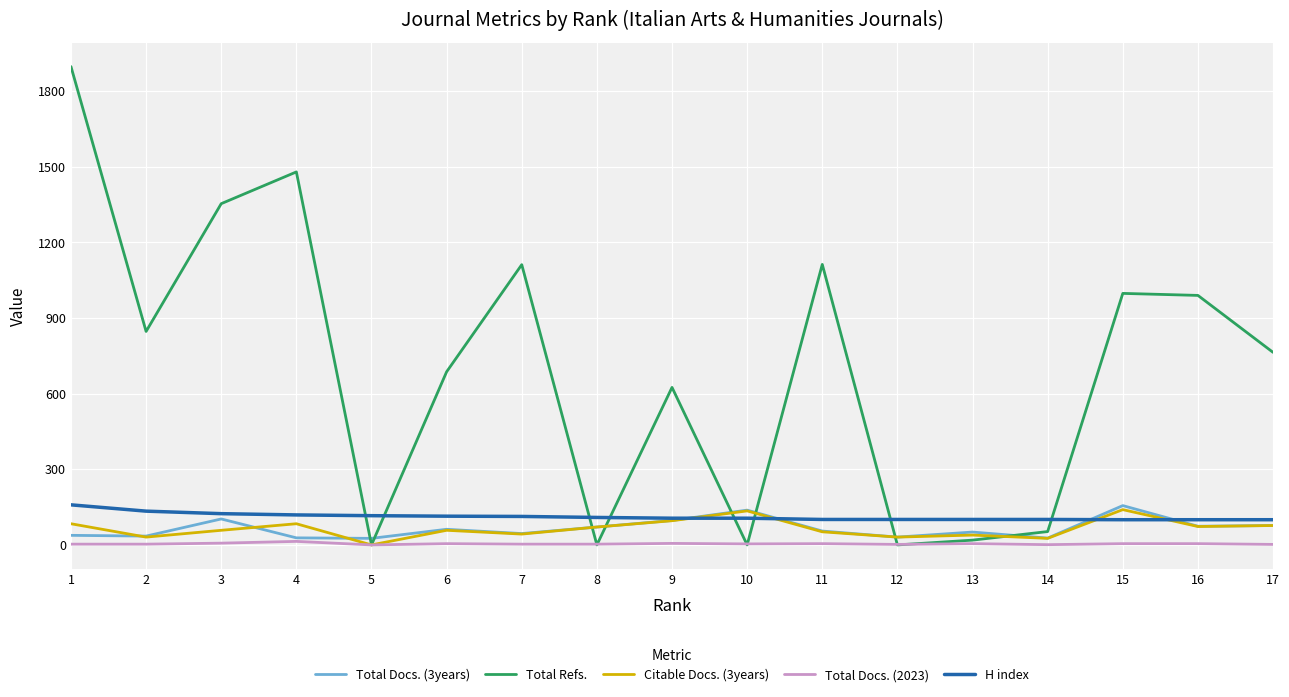

Between 9 and 10, which series saw the biggest shift?

Total Refs.